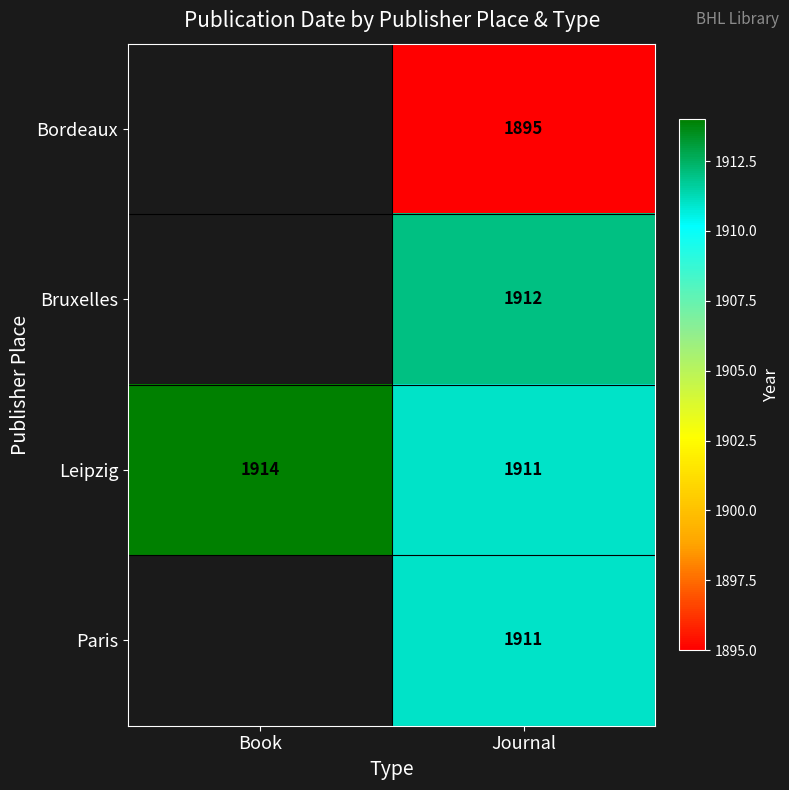

Rank the categories by Leipzig value from highest to lowest.

Book, Journal